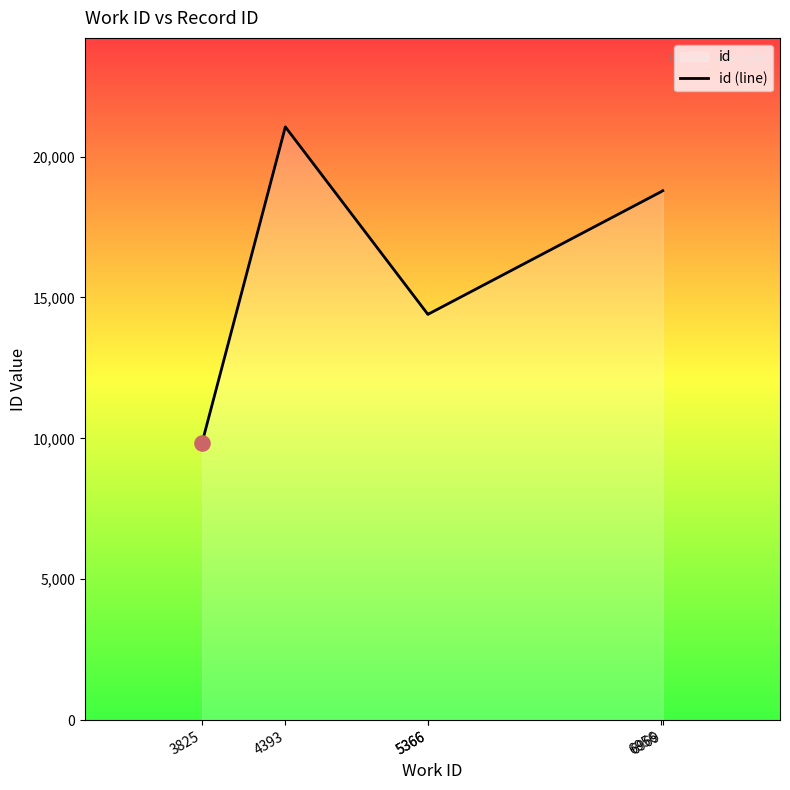

Between 6956 and 3825, which is larger?

6956